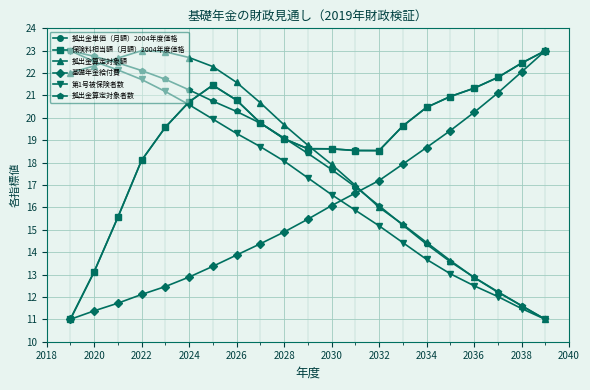

What is the difference between the maximum and minimum values in the 拠出金算定対象者数 series?

12.0